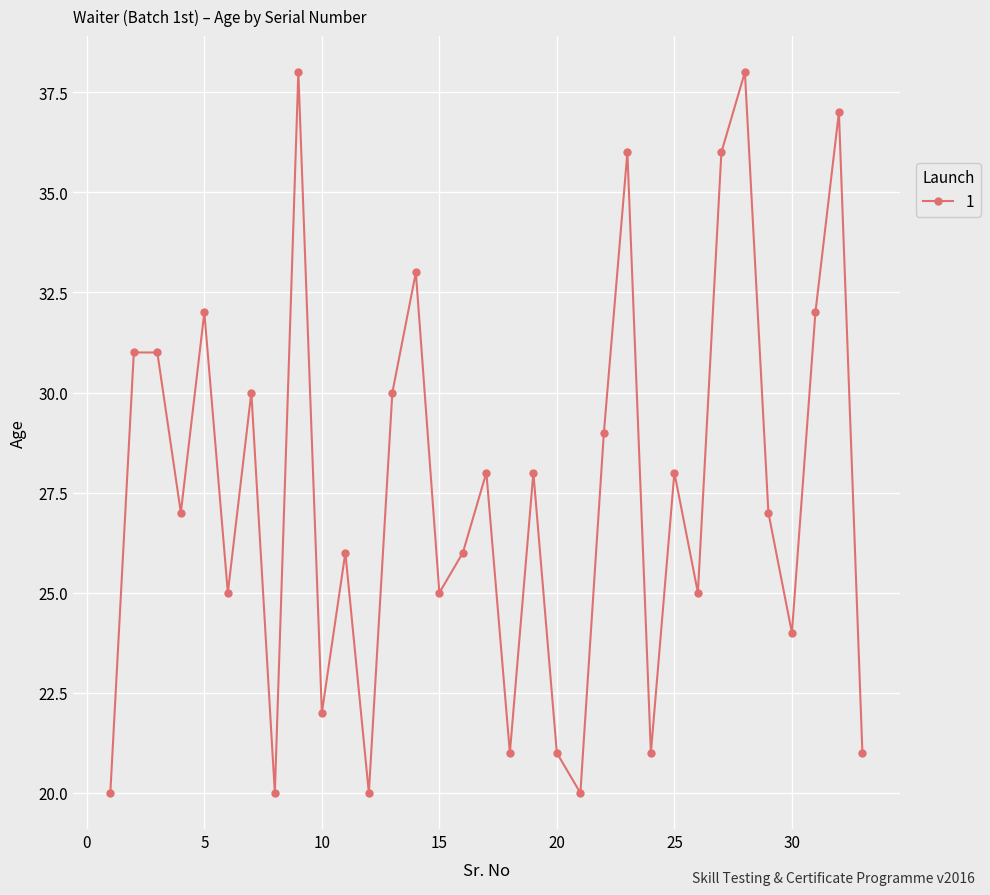

Does the chart have visible grid lines?

Yes